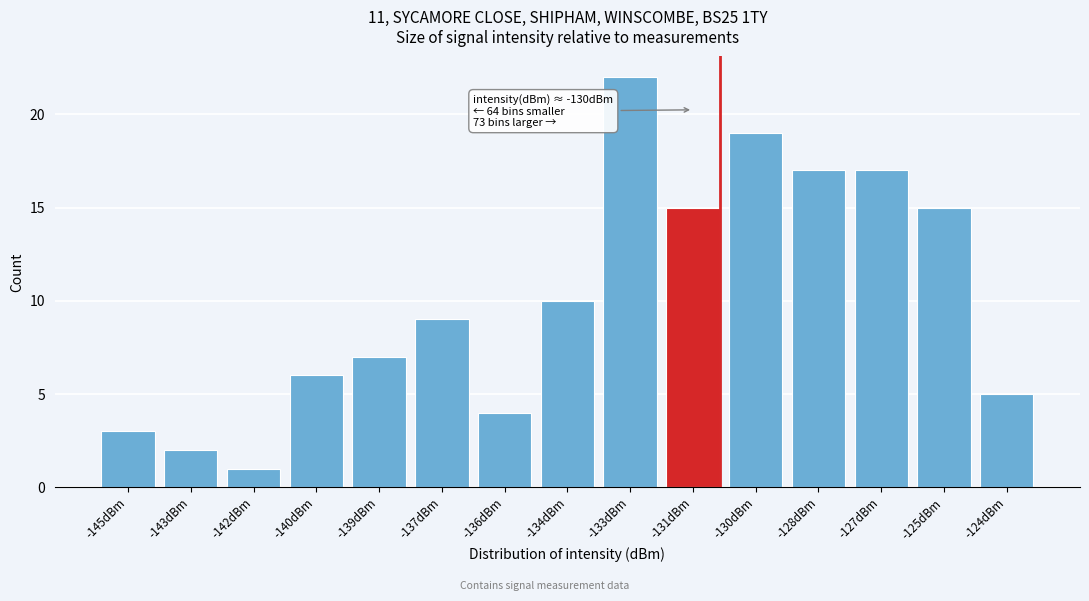

Reading left to right, transcribe all the data shown in this chart.

3	2	1	6	7	9	4	10	22	15	19	17	17	15	5